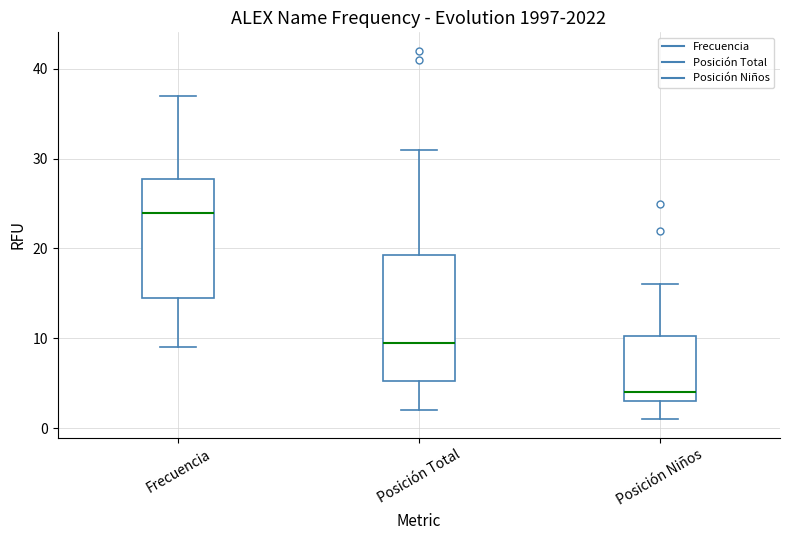

Reading left to right, transcribe this box plot: for each box, give where its median line is, the range the box spans, and where its two whiskers end, as read against the y-axis. The values are not printed on the chart, so give them approximately, as read against the axis.

Frecuencia: median 24, box 15 to 28, whiskers 9 to 37
Posición Total: median 10, box 5 to 19, whiskers 2 to 31
Posición Niños: median 4, box 3 to 10, whiskers 1 to 16